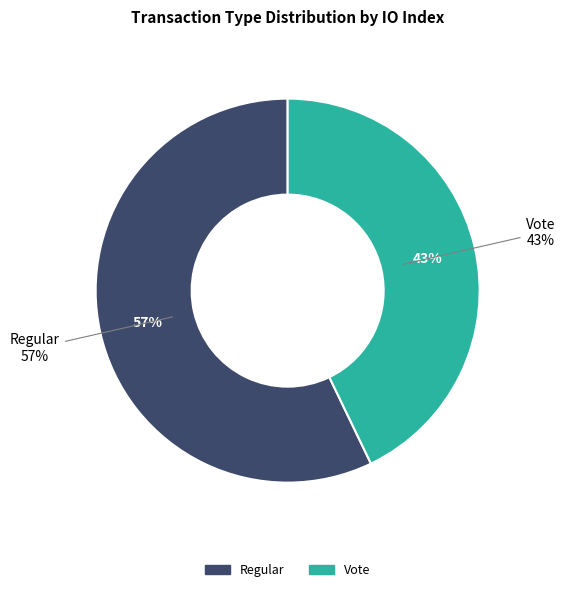

To the nearest percent, what is the combined percentage of Regular and Vote?

100%